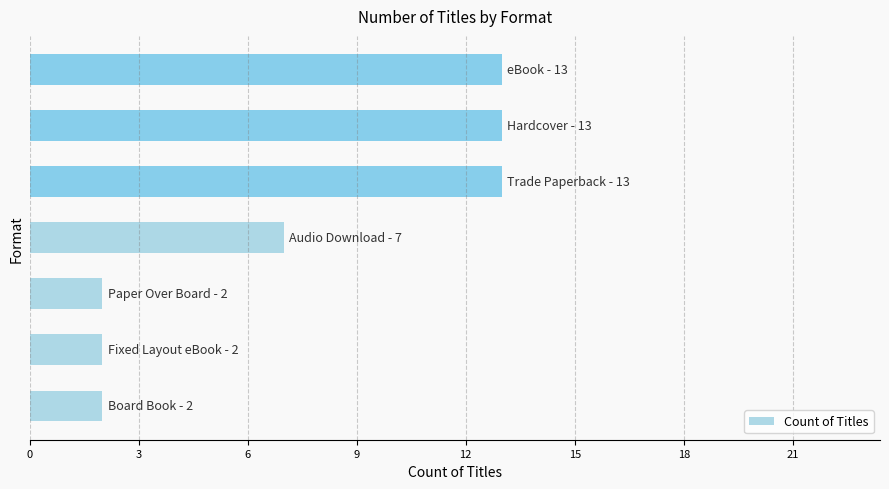

Reading top to bottom, what are all the values shown in this chart?

13	13	13	7	2	2	2